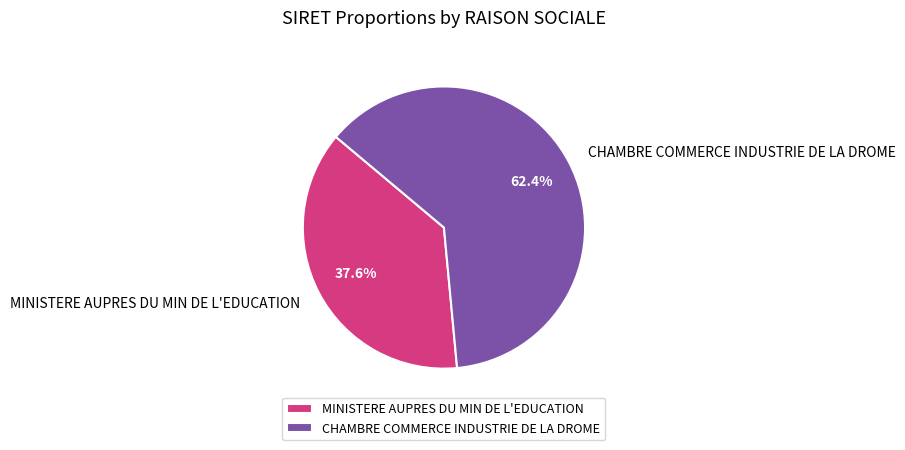

Which slice is the smallest?

MINISTERE AUPRES DU MIN DE L'EDUCATION